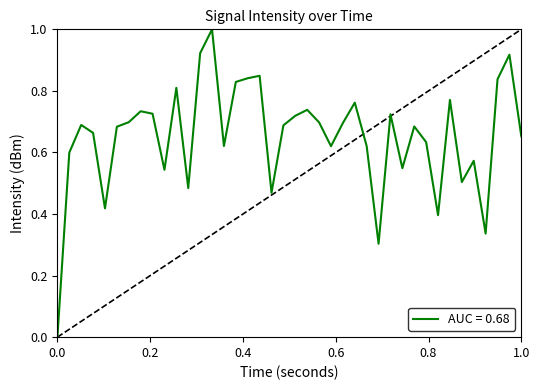

What is the greatest value displayed?

1.0